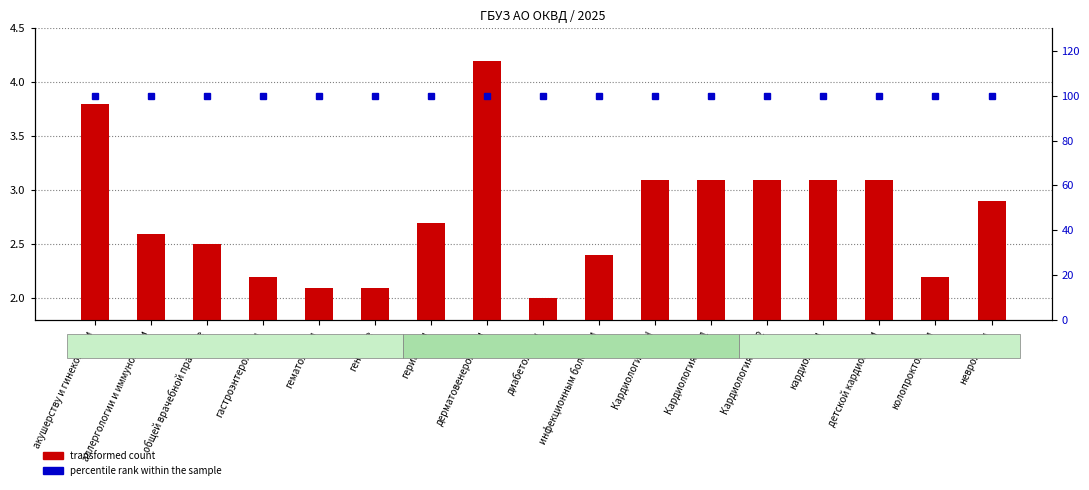

What position from the right is кардиологии?

4